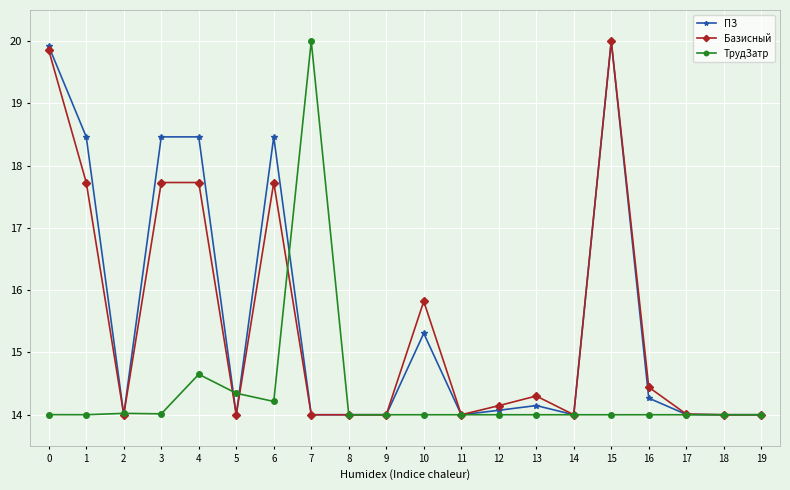

What is the greatest value displayed?

20.0